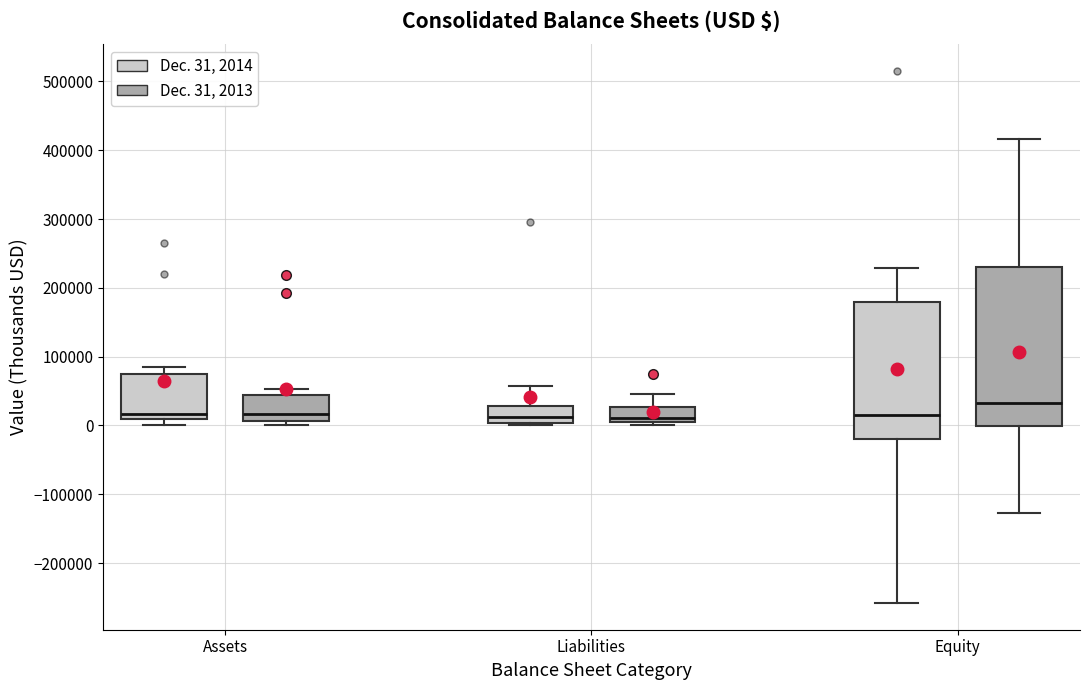

Reading left to right, read every box against the y-axis: the position of its median line, the range the box covers, and the ends of its whiskers. The values are not printed on the chart, so give them approximately, as read against the axis.

Assets (Dec. 31, 2014): median 20000, box 10000 to 70000, whiskers 0 to 80000
Assets (Dec. 31, 2013): median 20000, box 10000 to 40000, whiskers 0 to 50000
Liabilities (Dec. 31, 2014): median 10000, box 0 to 30000, whiskers 0 (just below the box's lower edge) to 60000
Liabilities (Dec. 31, 2013): median 10000 (just above the box's lower edge), box 10000 to 30000, whiskers 0 to 50000
Equity (Dec. 31, 2014): median 20000, box -20000 to 180000, whiskers -260000 to 230000
Equity (Dec. 31, 2013): median 30000, box 0 to 230000, whiskers -130000 to 420000